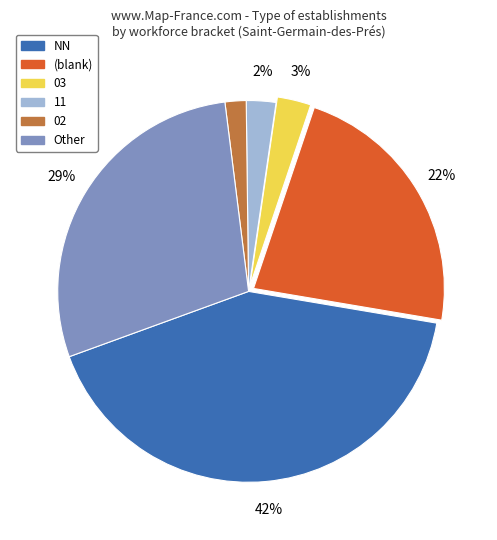

Is there a majority slice in this chart?

No